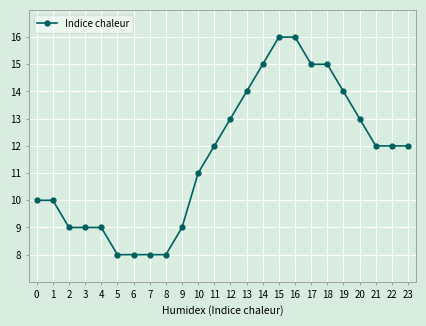

What is the value of the 16th point from the left?

16